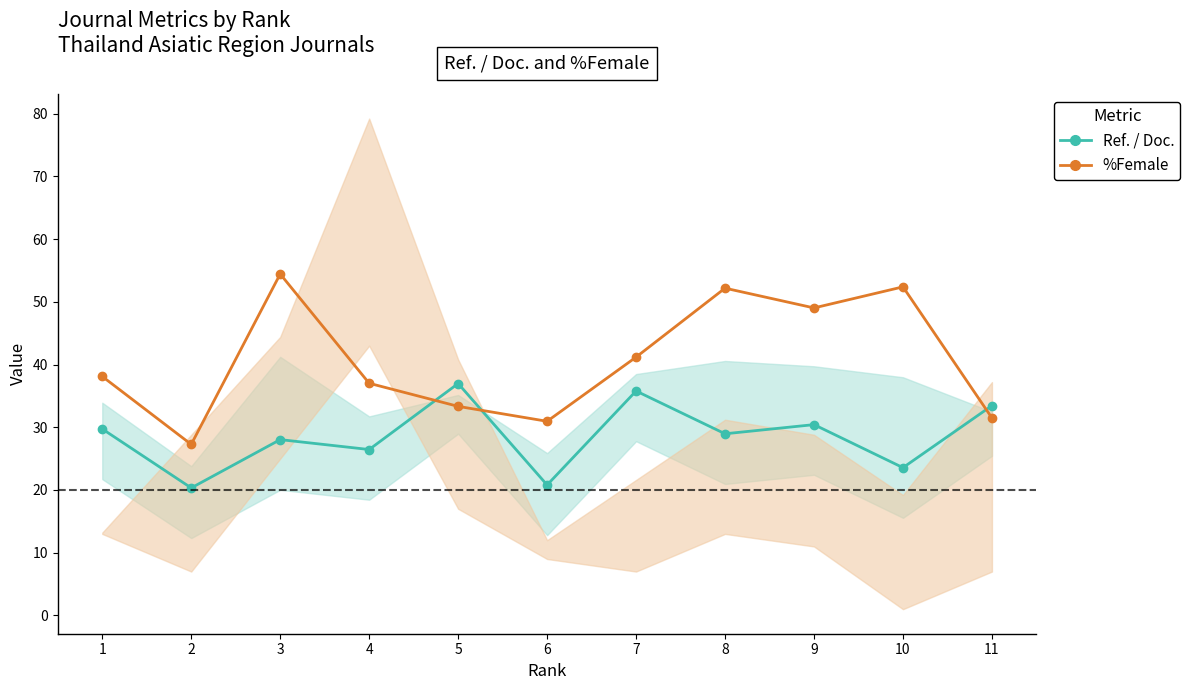

Between 2 and 8, which is larger?

8